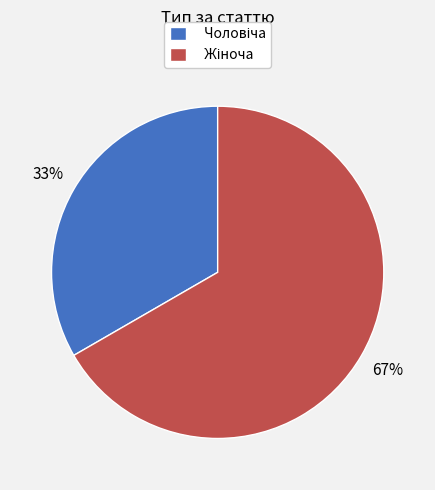

To the nearest percent, what is the average slice percentage?

50%